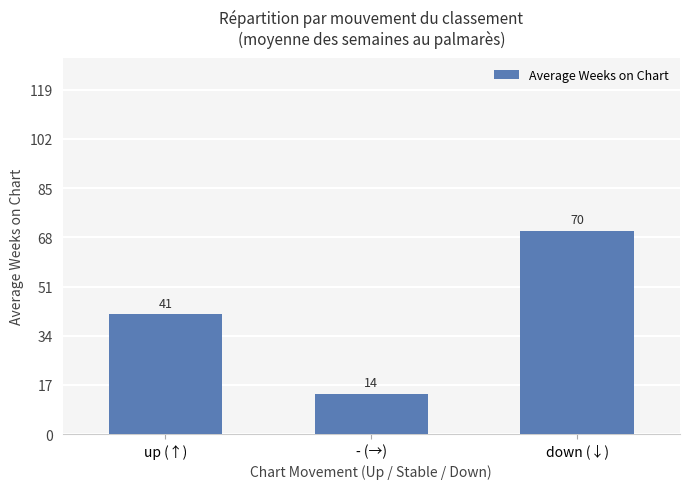

At which category does the chart reach its minimum across all series?

- (→)